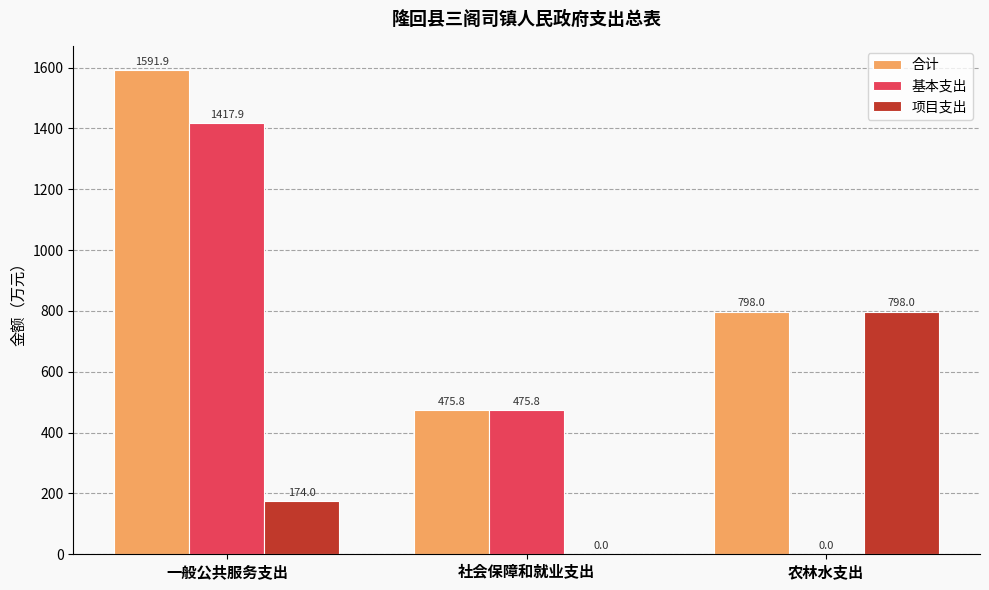

What are all the series names shown in the legend?

合计, 基本支出, 项目支出